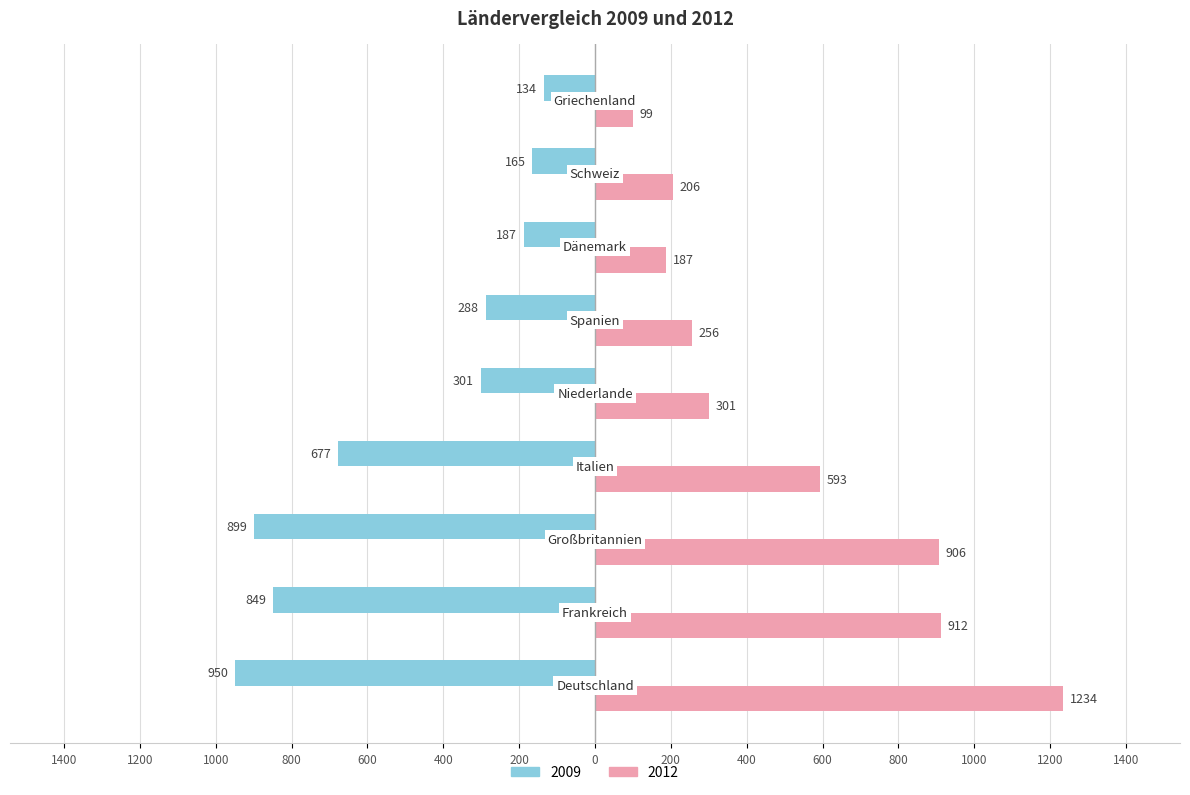

What is the maximum value for 2012?

1234